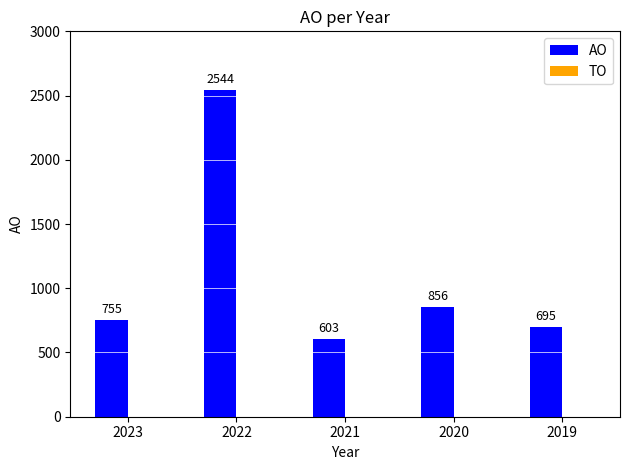

What is the difference between the values at 2019 and 2020?

161